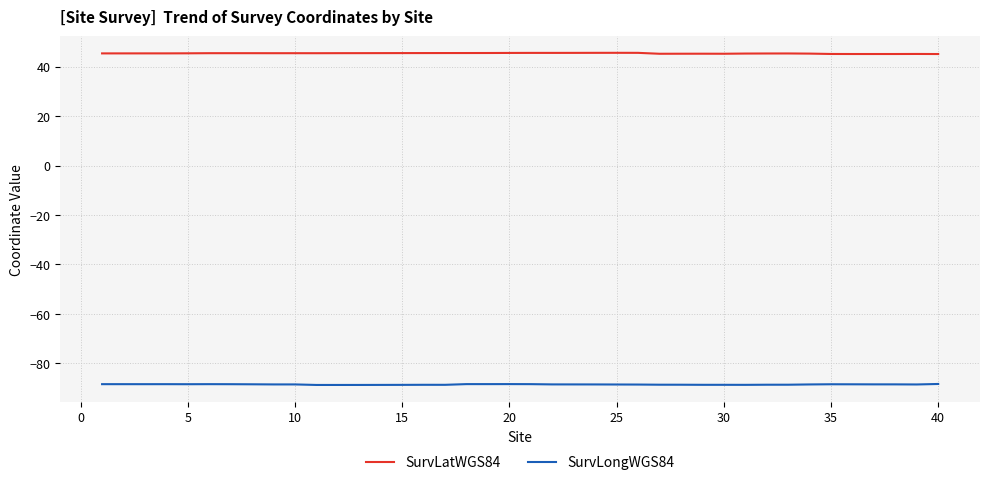

Rank the series by their maximum value, from highest to lowest.

SurvLatWGS84, SurvLongWGS84